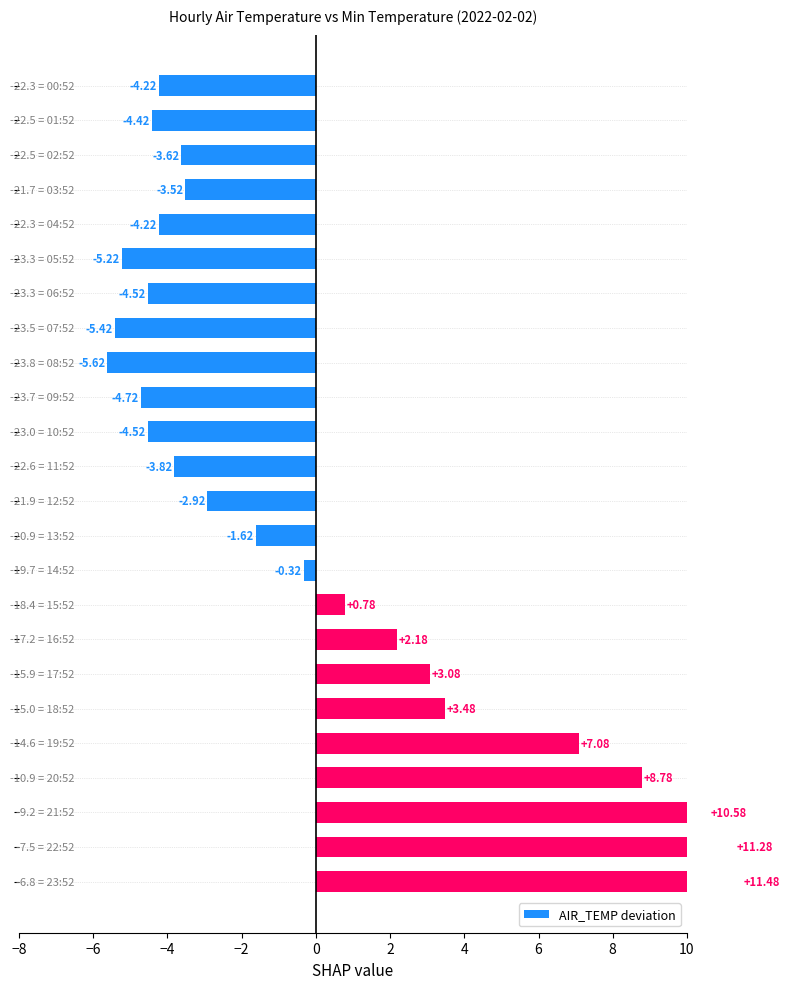

Read the value at 14.

-0.3